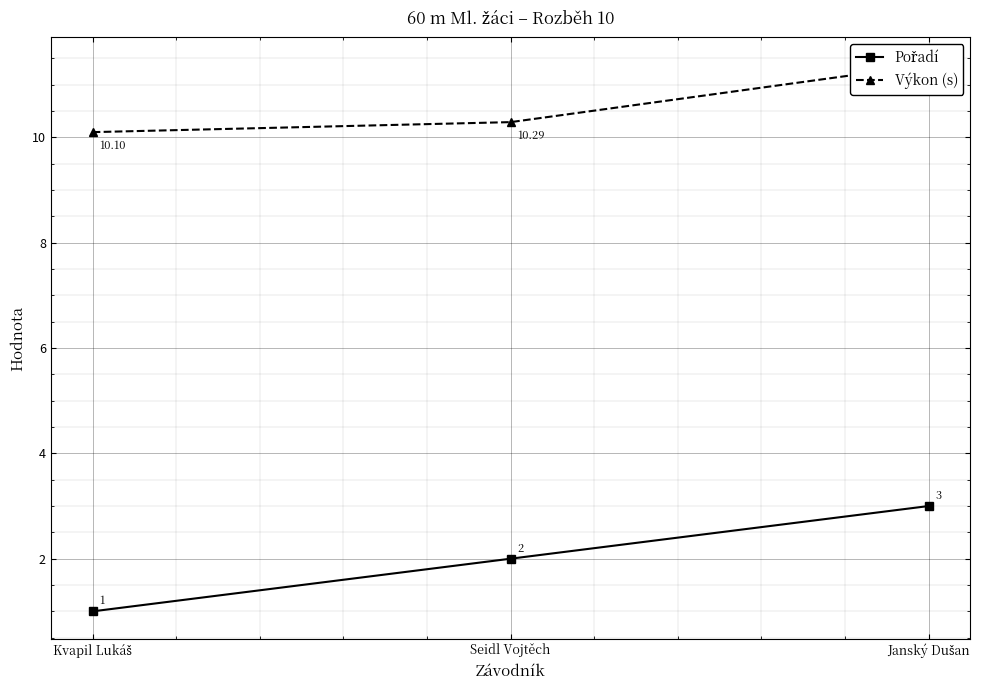

How many Pořadí values are between 1 and 3?

3